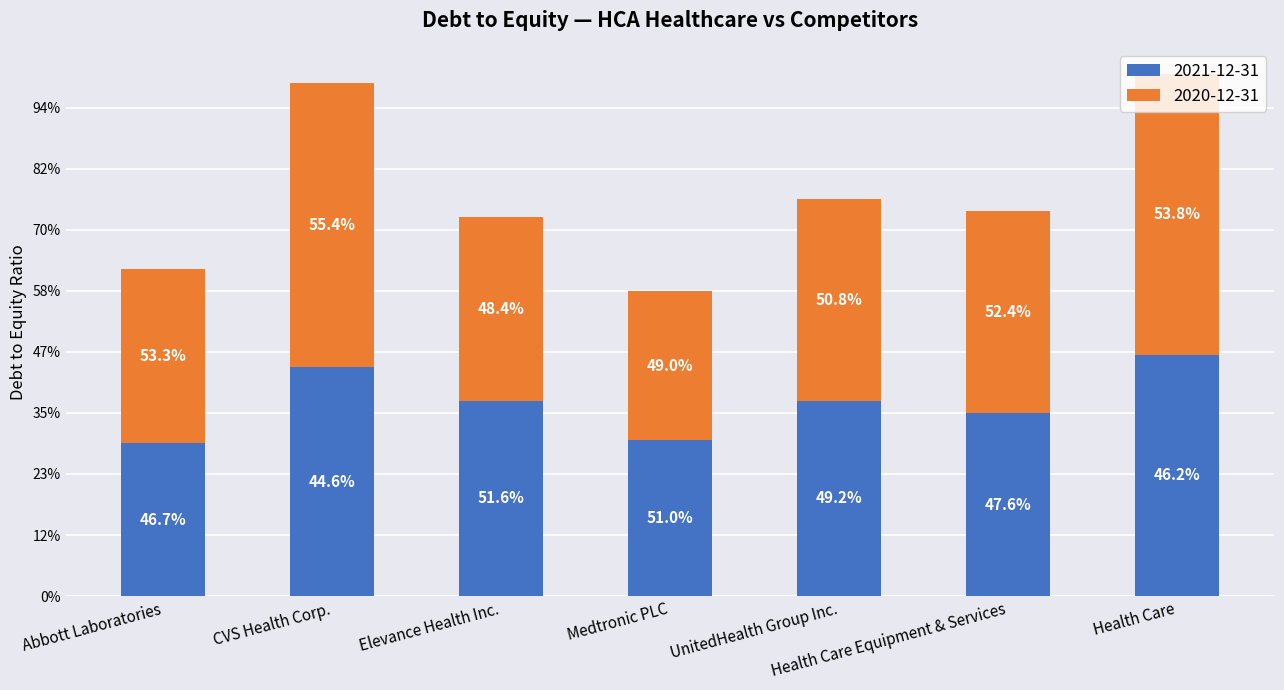

What are all the series names shown in the legend?

2021-12-31, 2020-12-31